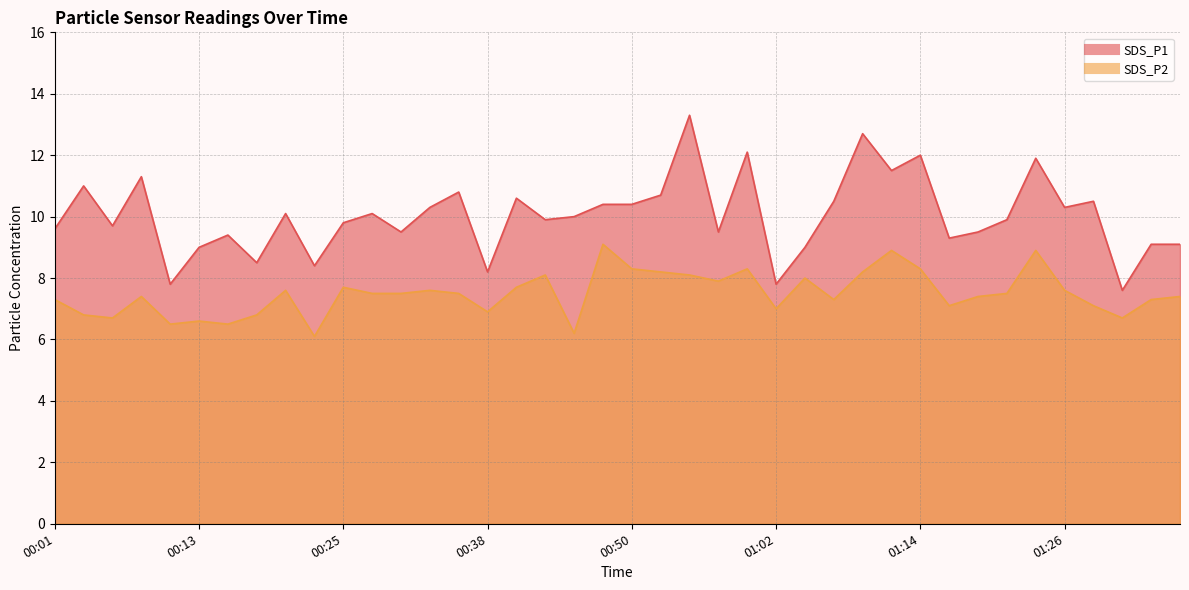

Where is the first local minimum for SDS_P1?

00:06